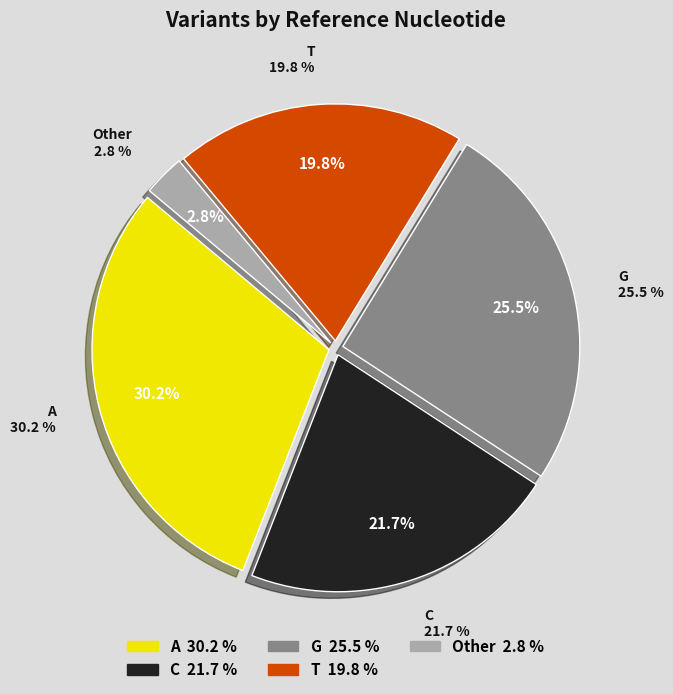

Is T the majority of the pie?

No